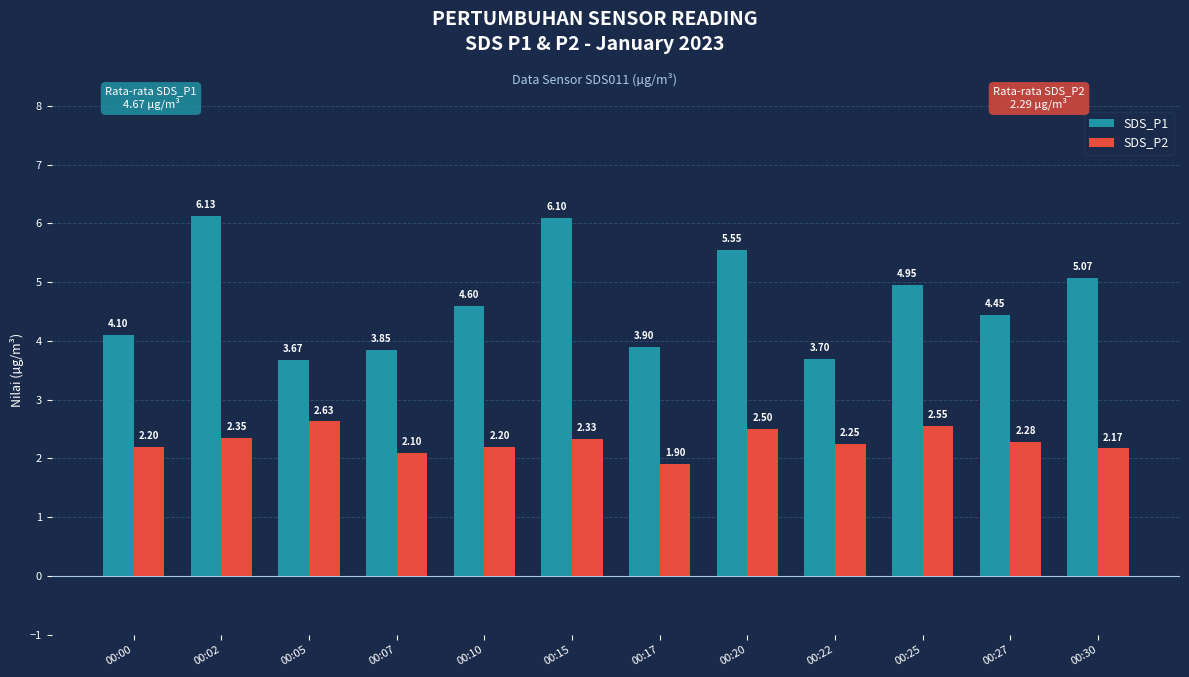

At how many categories does at least one series exceed 5?

4